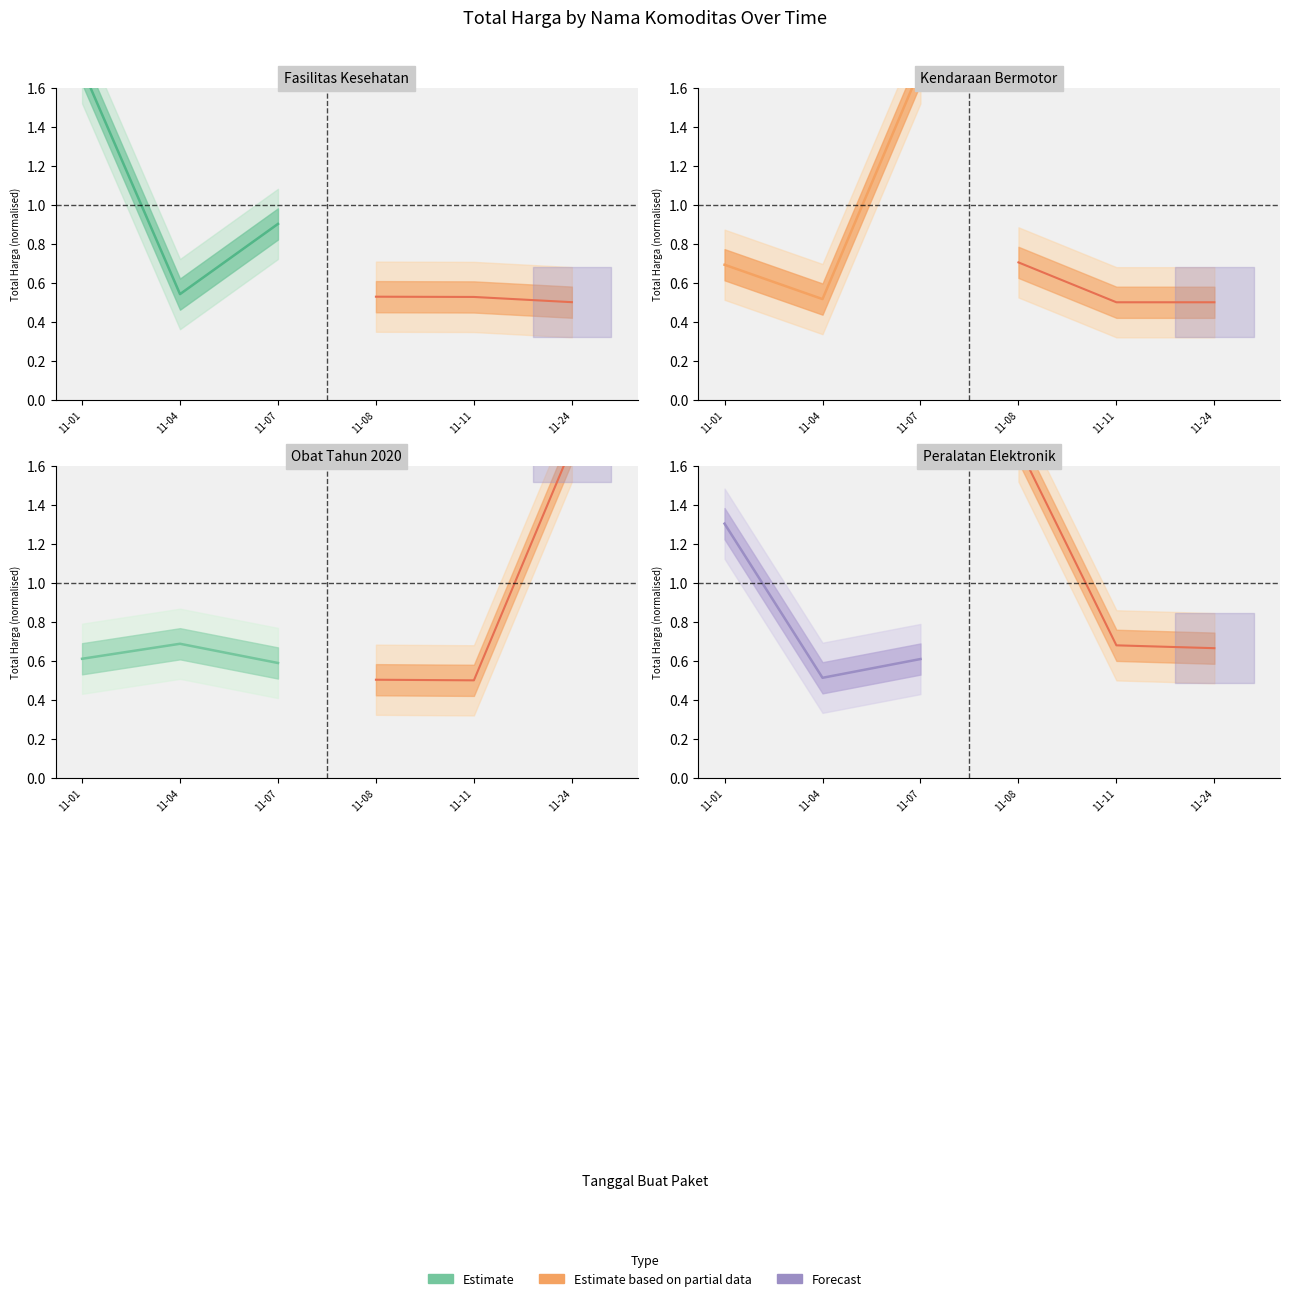

Which series has the largest range (max minus min)?

Estimate based on partial data